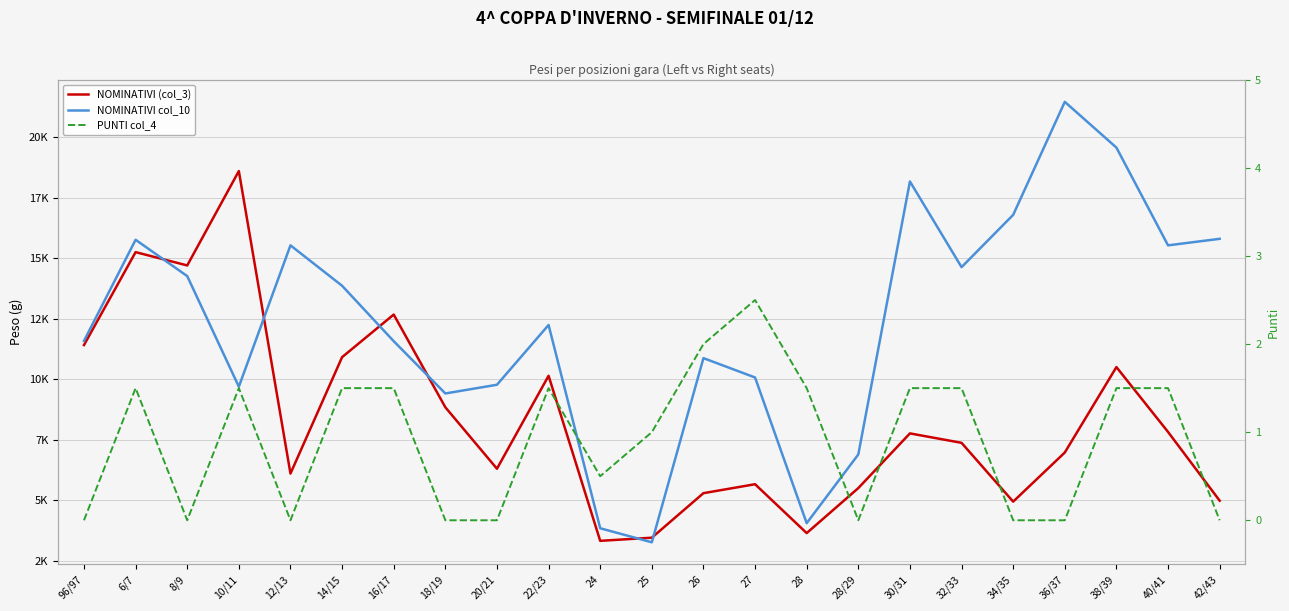

What is the total value across all series at 27?

15752.5